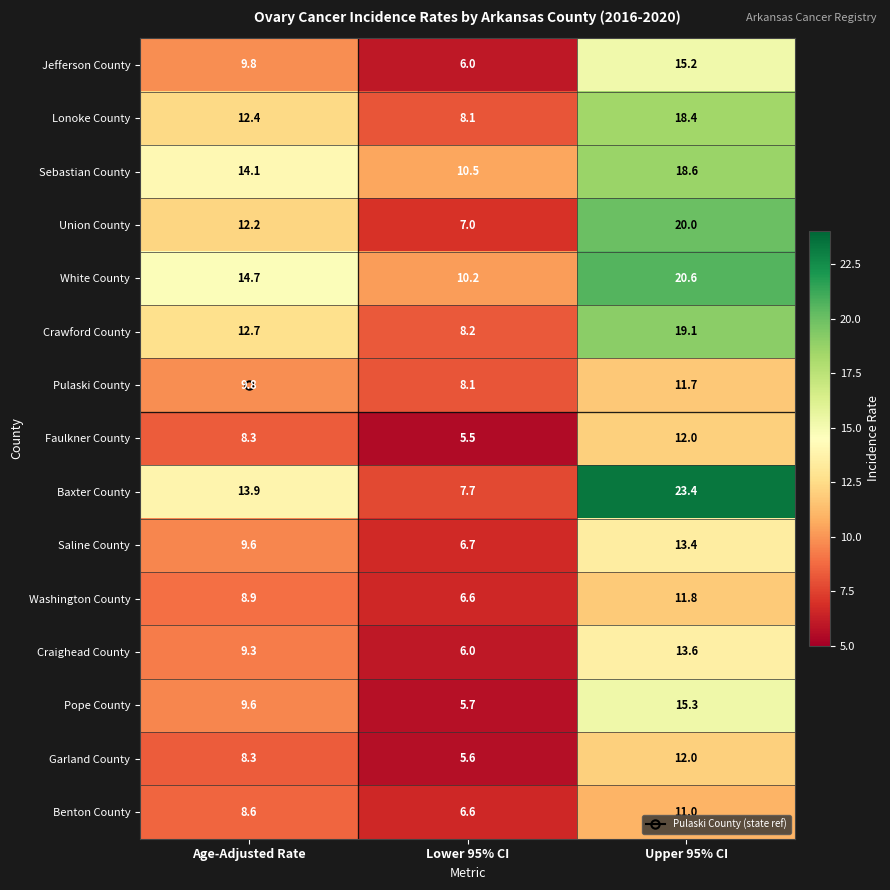

Is the value of White County at Upper 95% CI greater than the value of Washington County at Upper 95% CI?

Yes